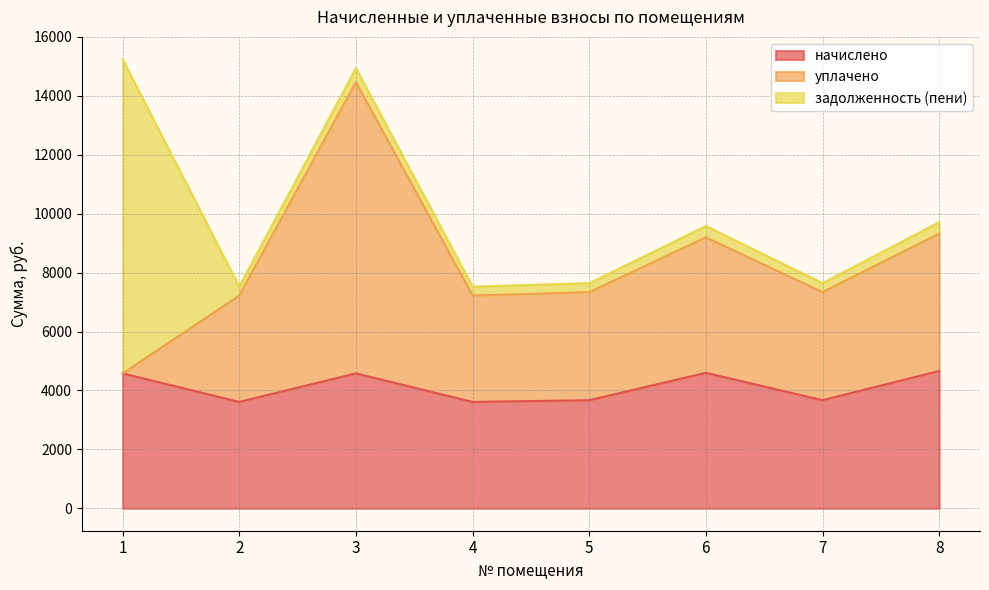

What is the sum of the начислено values at 5 and 3?

8246.9